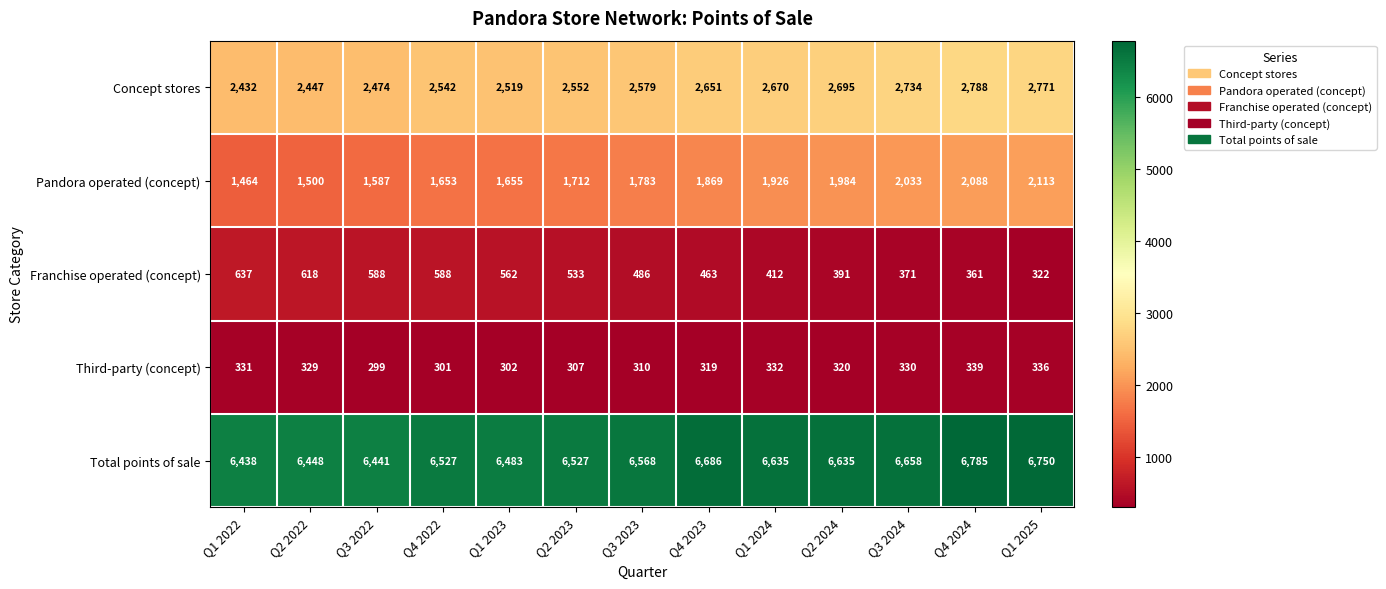

True or false: Concept stores has a value of 3863 at Q4 2024.

False